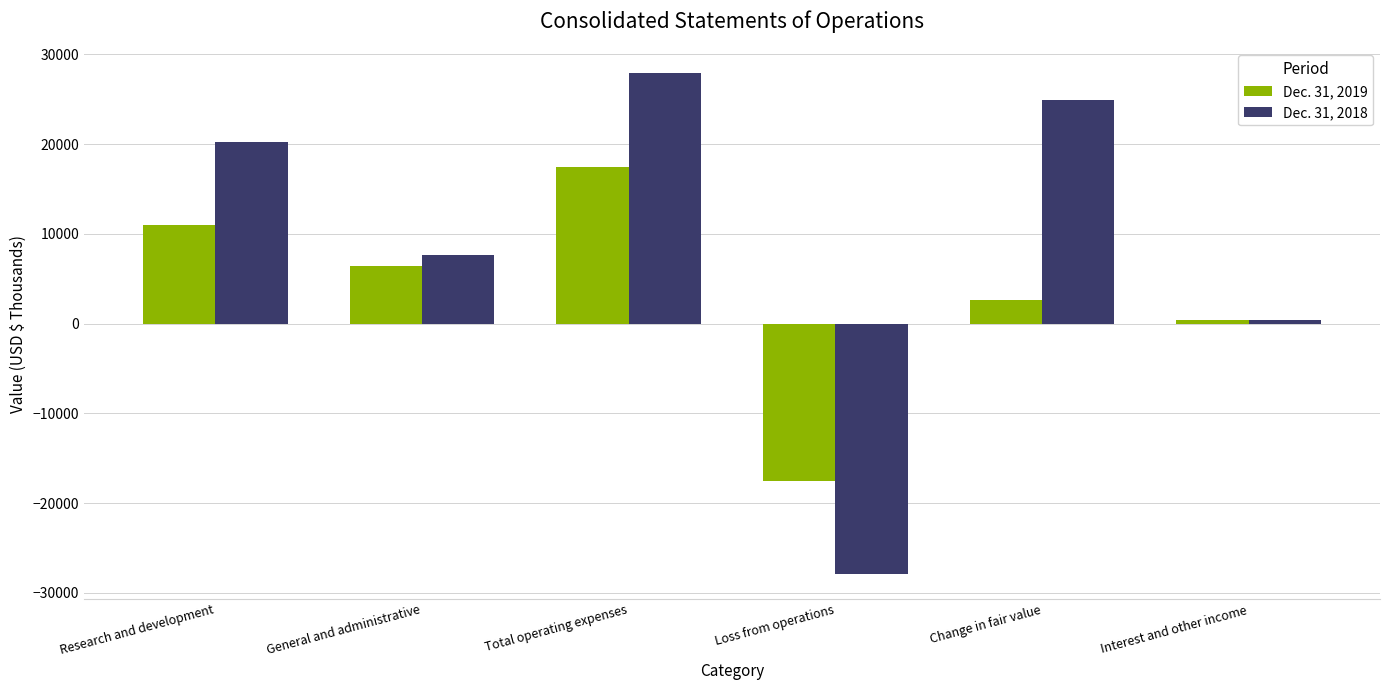

List the labels in order of Dec. 31, 2018 value, largest first.

Total operating expenses, Change in fair value, Research and development, General and administrative, Interest and other income, Loss from operations